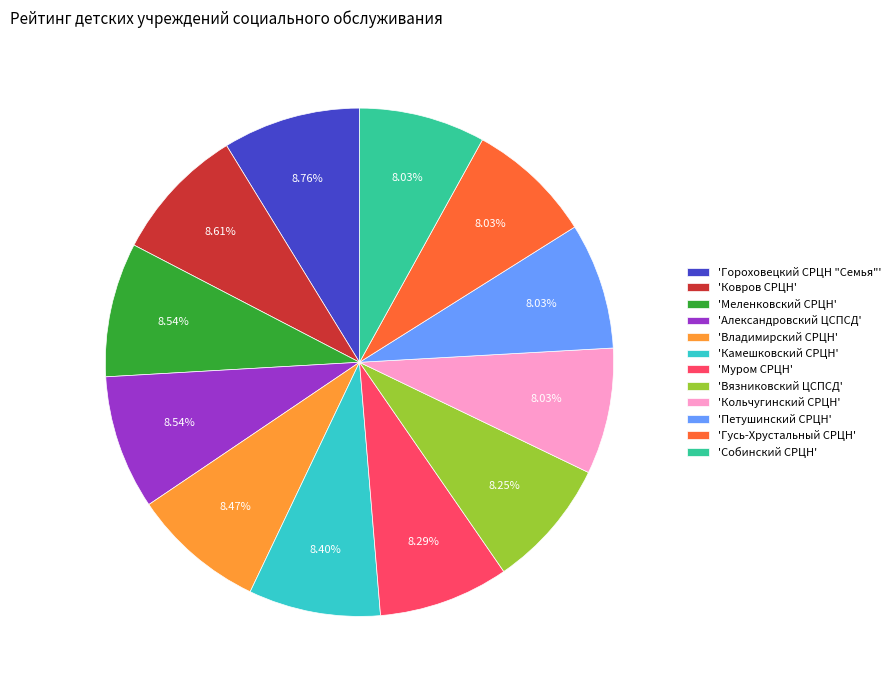

Do 'Владимирский СРЦН' and 'Кольчугинский СРЦН' together represent more than half of the pie?

No